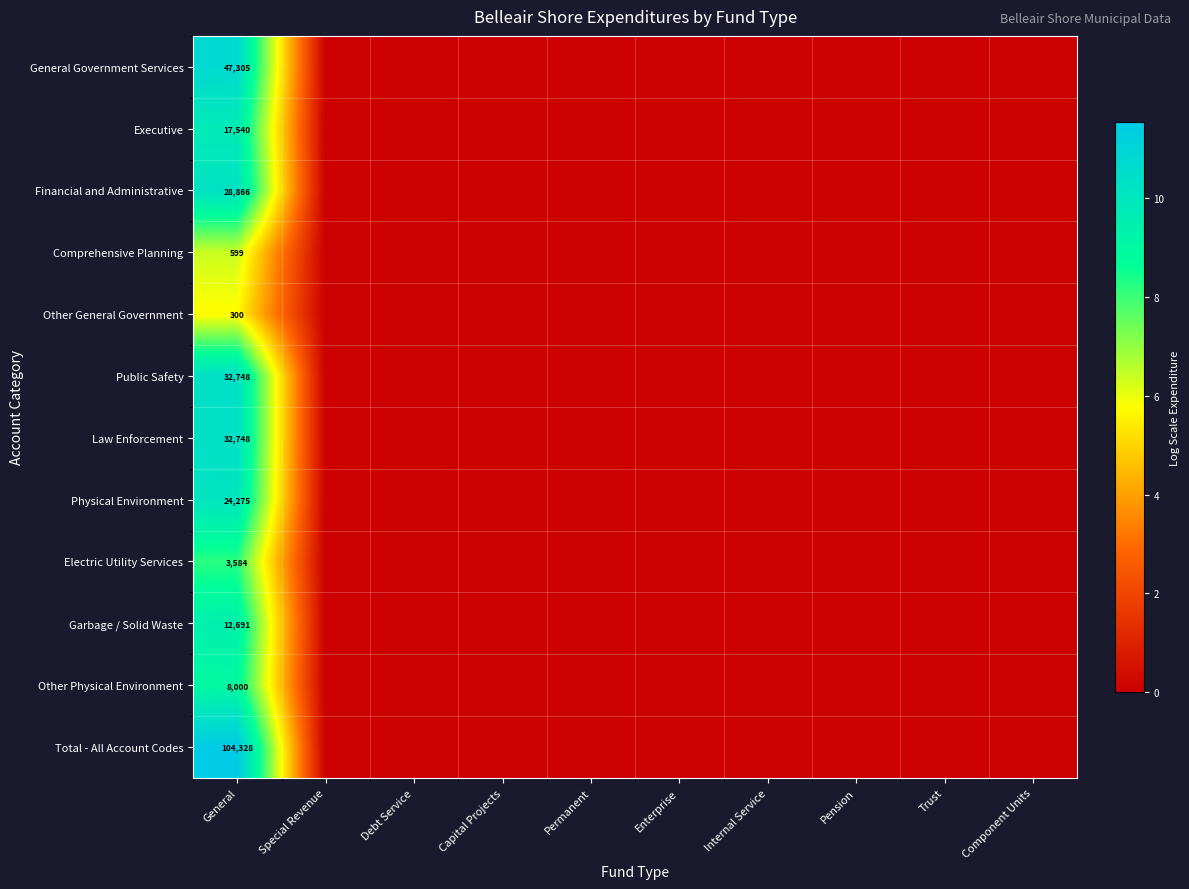

At how many categories does at least one series exceed 10?

1